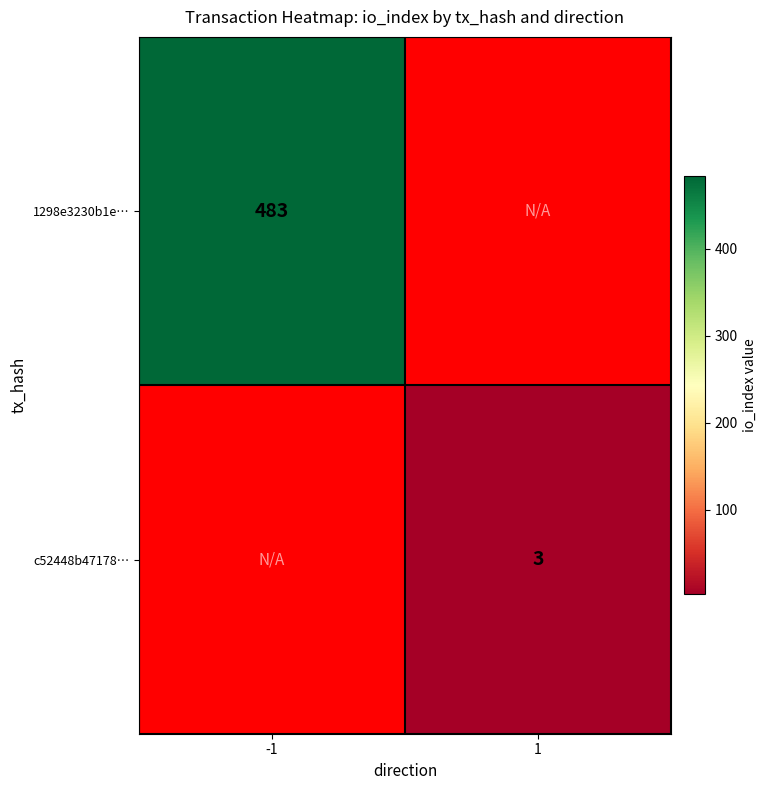

Is the value of 1298e3230b1e… at -1 greater than the value of c52448b47178… at 1?

Yes